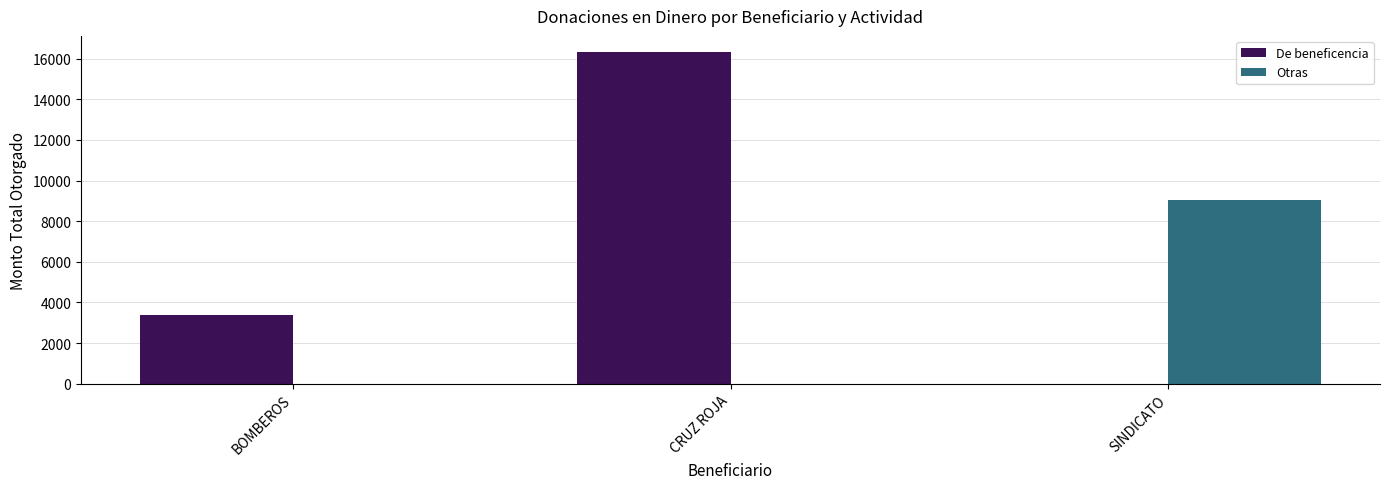

What is the difference between the De beneficencia values at CRUZ ROJA and BOMBEROS?

12950.7